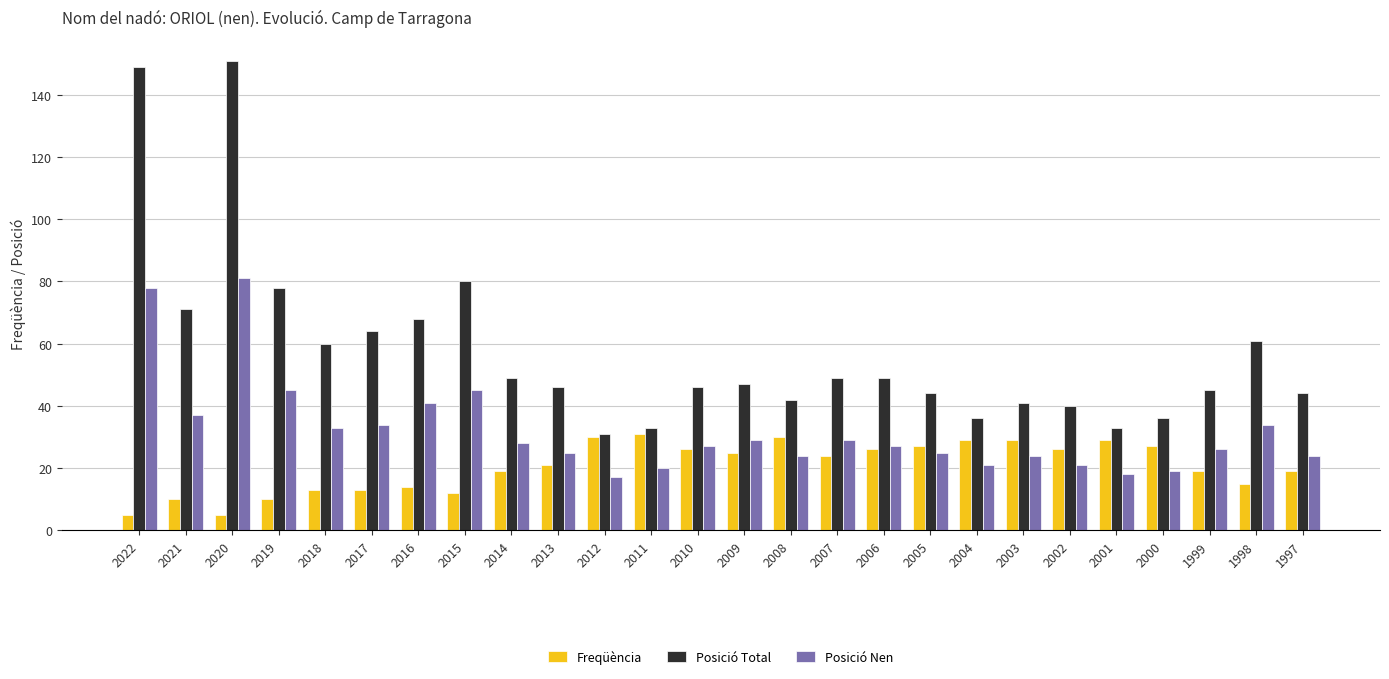

At 2004, list the series in order from smallest to largest.

Posició Nen, Freqüència, Posició Total